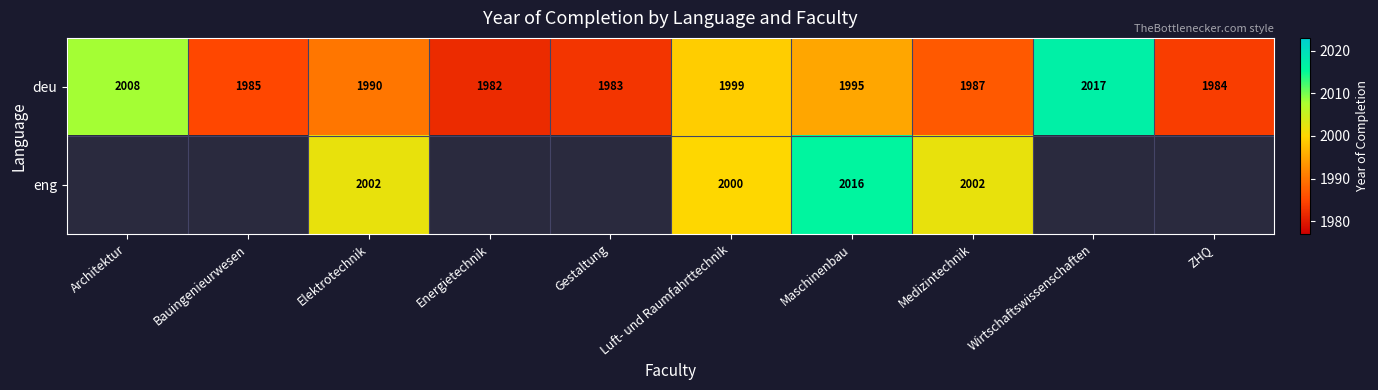

Where is deu nearest to the value 1999?

Luft- und Raumfahrttechnik